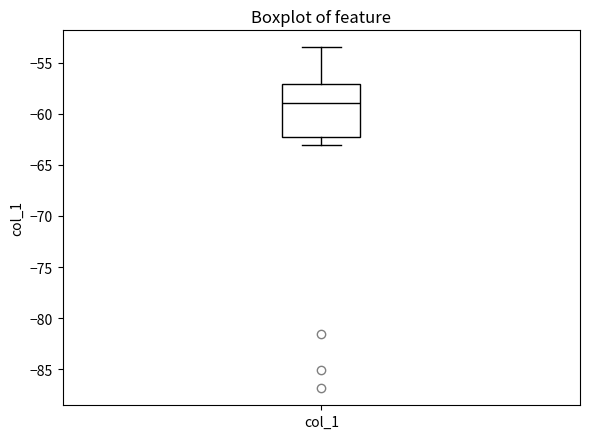

Where does the lower whisker of the box for col_1 end on the y-axis? The values are not printed on the chart, so give them approximately, as read against the axis.

-63.0